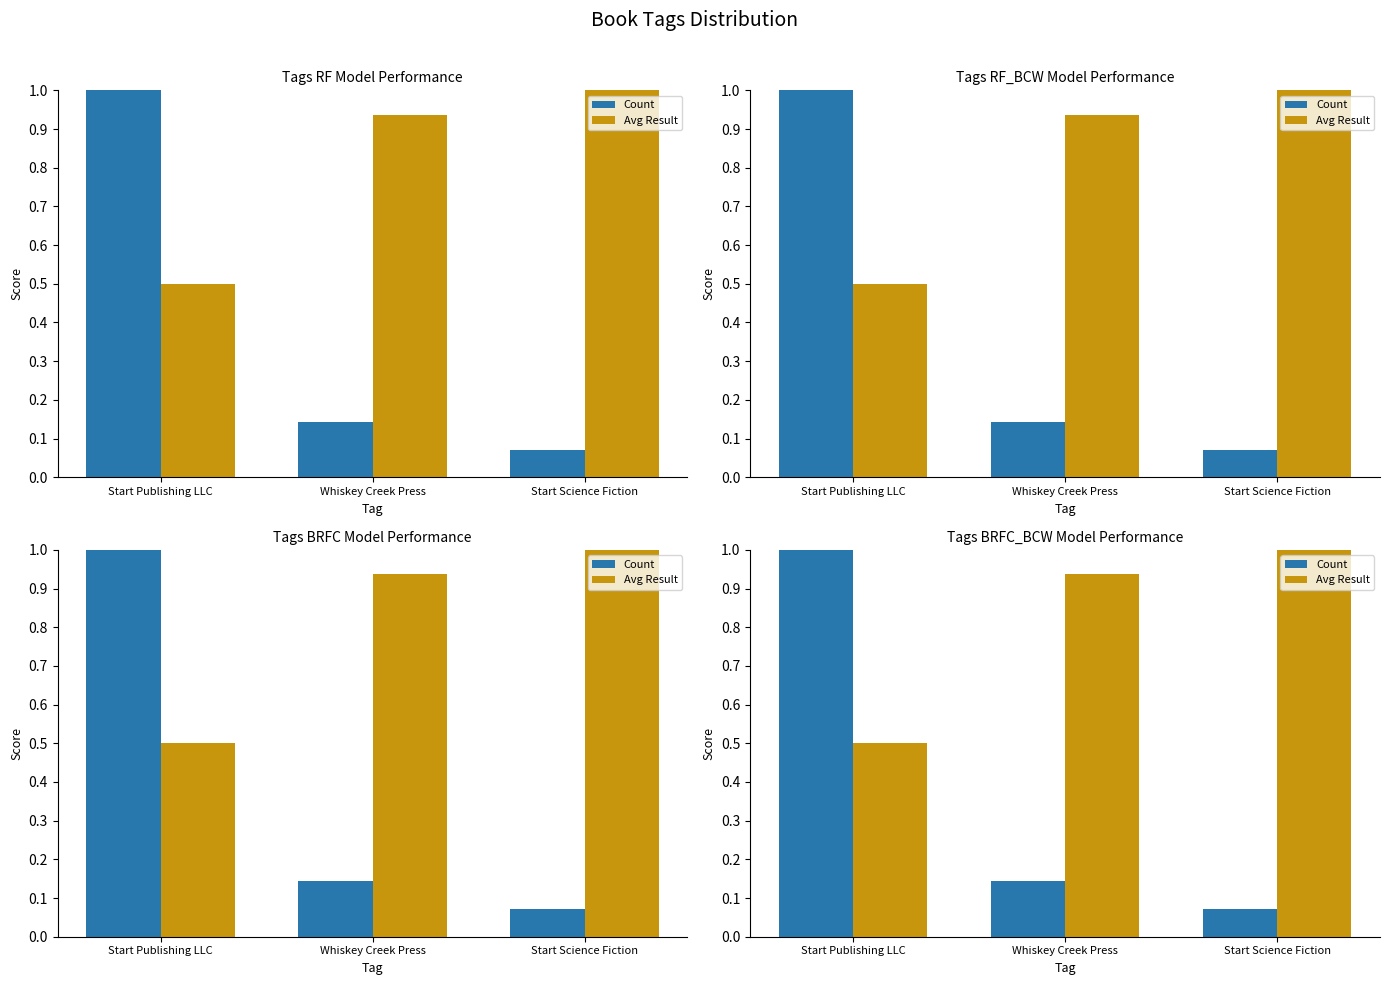

Which series has the widest spread of values?

Count